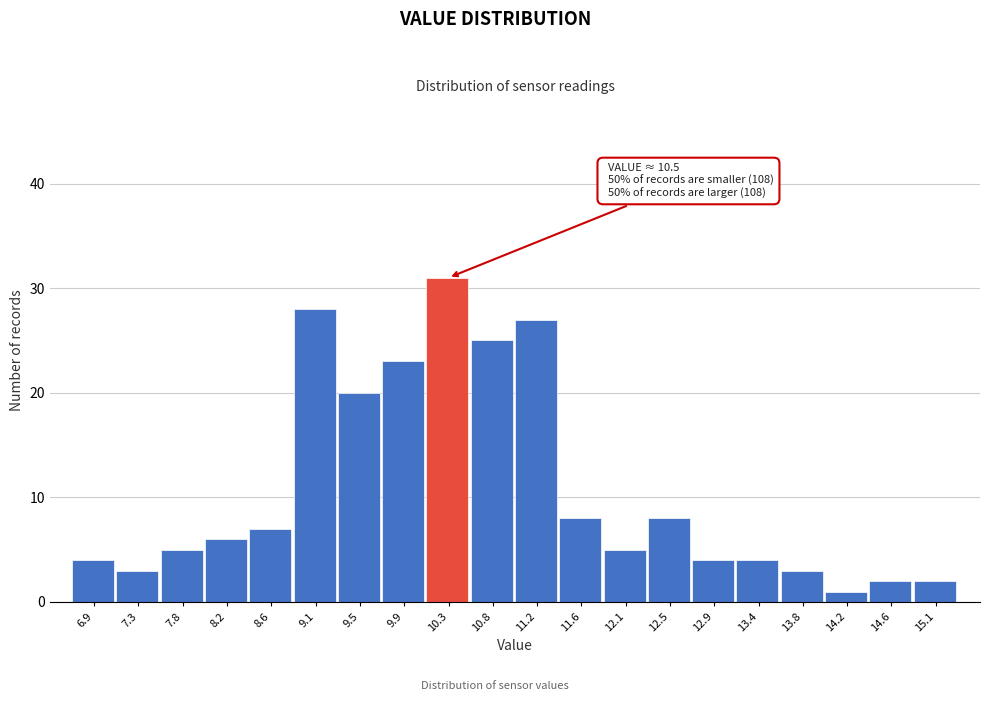

Reading right to left, what are all the values shown in this chart?

15.1=2	14.6=2	14.2=1	13.8=3	13.4=4	12.9=4	12.5=8	12.1=5	11.6=8	11.2=27	10.8=25	10.3=31	9.9=23	9.5=20	9.1=28	8.6=7	8.2=6	7.8=5	7.3=3	6.9=4